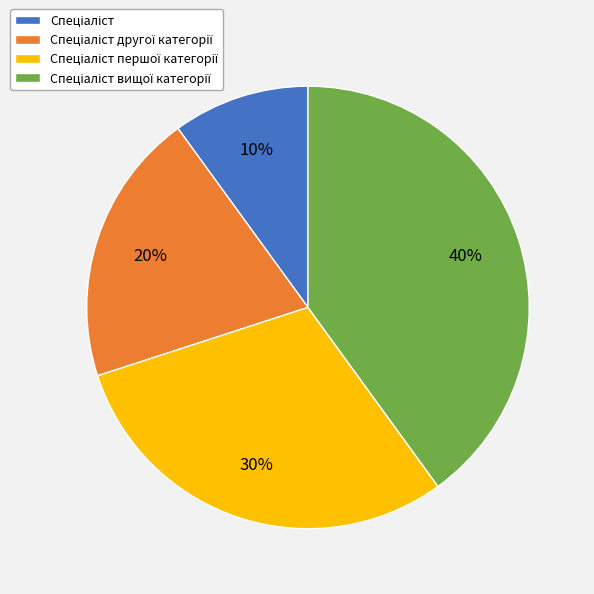

Does any single category account for the majority?

No